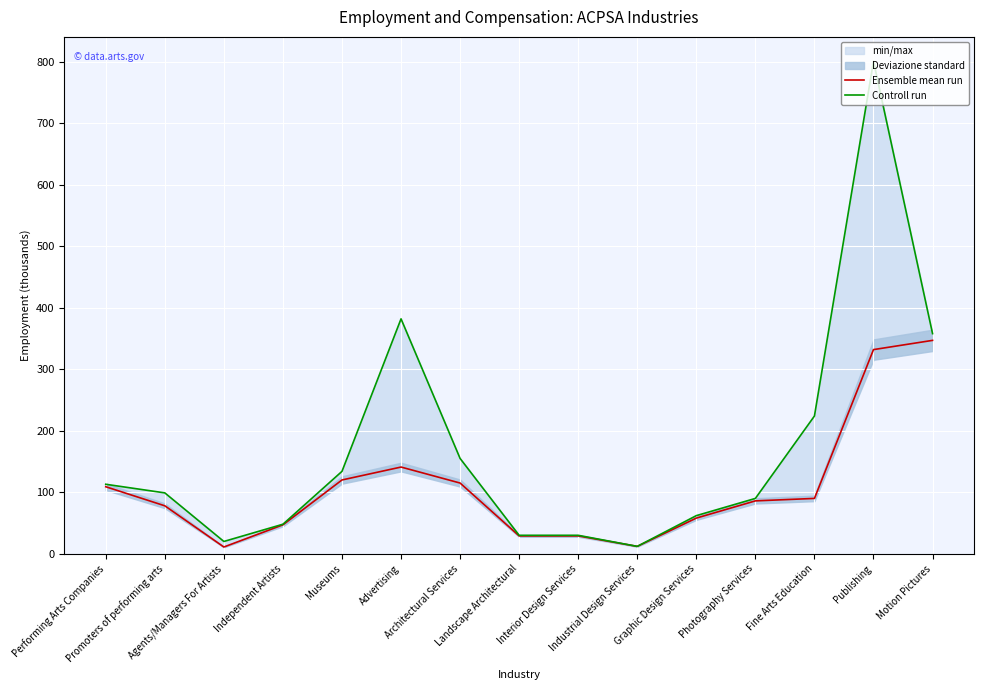

True or false: Ensemble mean run and Controll run cross at least once.

False